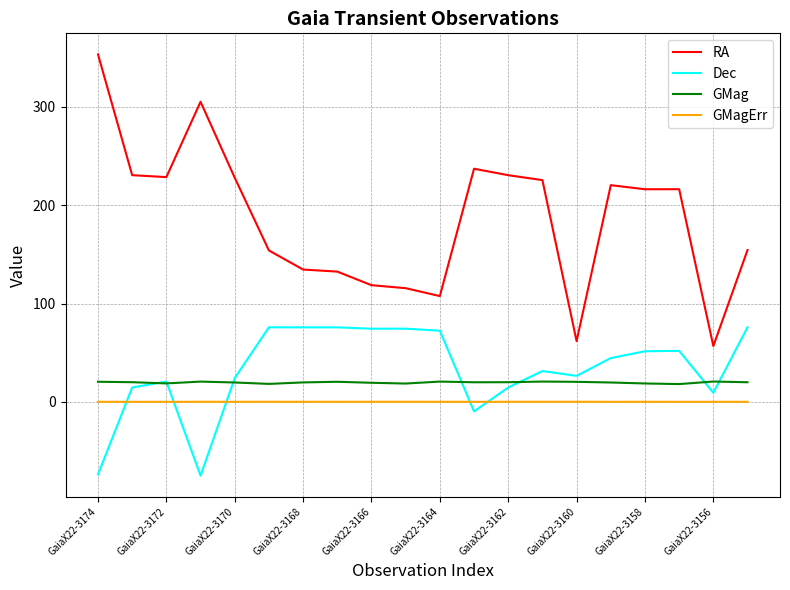

What are all the series names shown in the legend?

RA, Dec, GMag, GMagErr